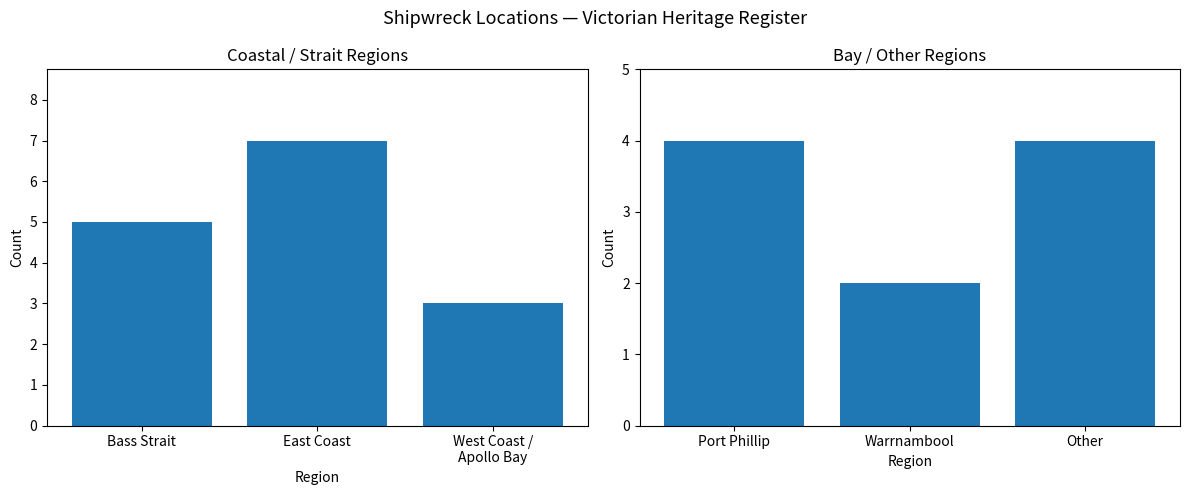

How many data points does each series have?

3